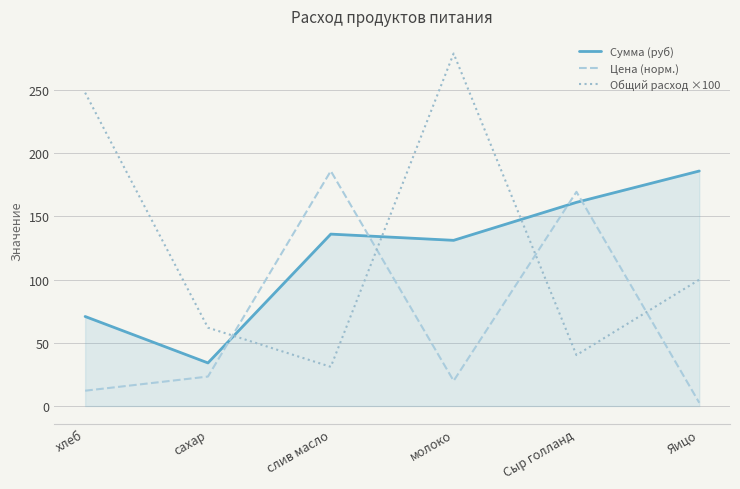

Is it true that Сумма (руб) equals 184.4 at молоко?

False